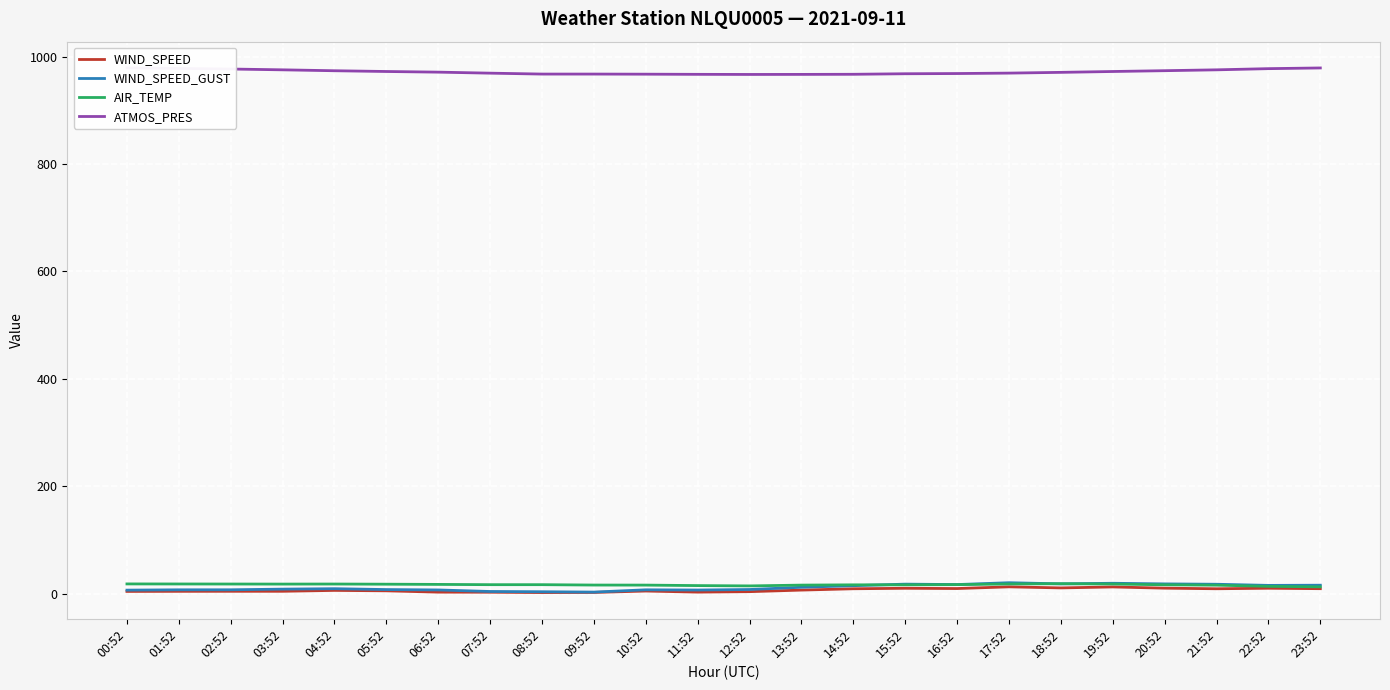

At which label is AIR_TEMP closest to 15?

11:52